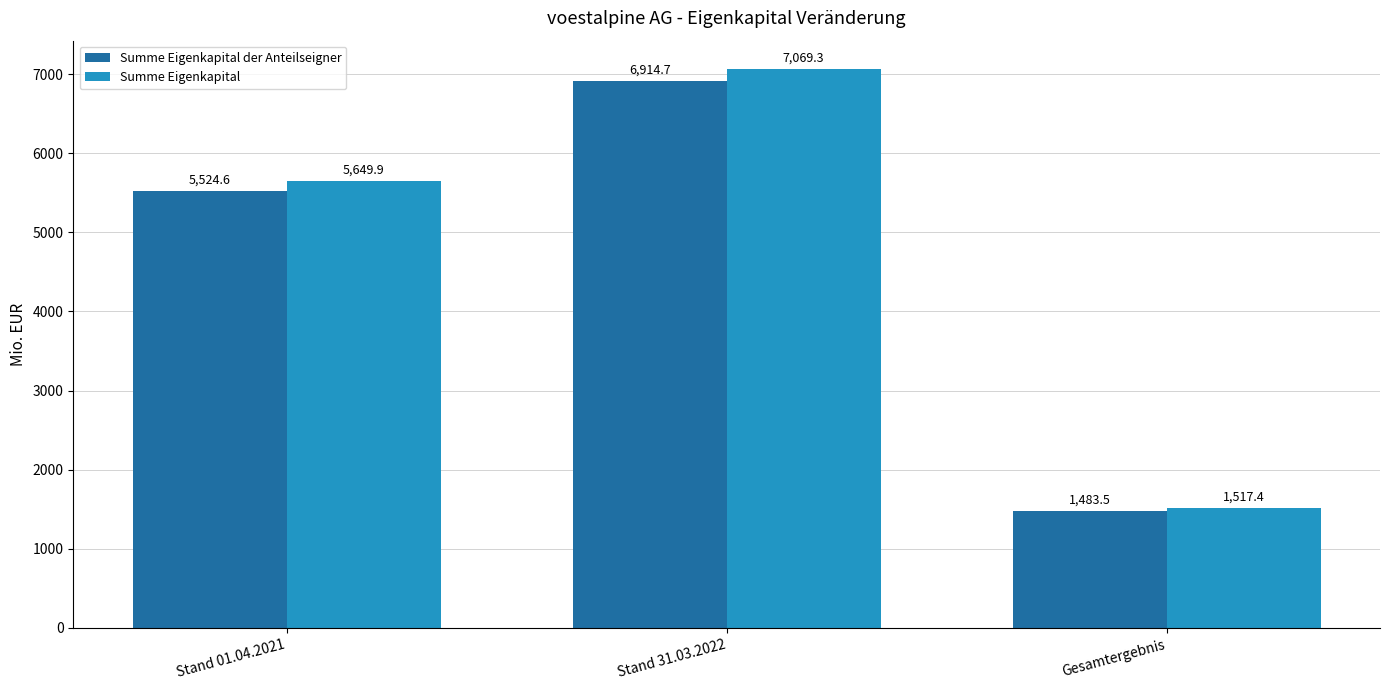

Reading right to left, what are all the values shown in this chart?

Summe Eigenkapital der Anteilseigner: 1483.5	6914.7	5524.6
Summe Eigenkapital: 1517.4	7069.3	5649.9